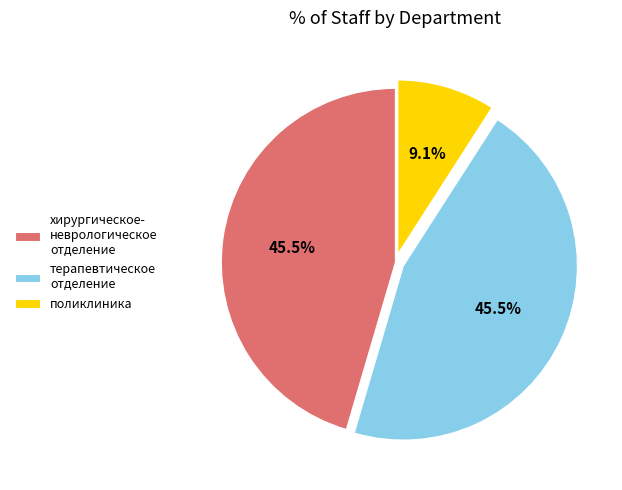

Do поликлиника and хирургическое- неврологическое отделение together represent more than half of the pie?

Yes